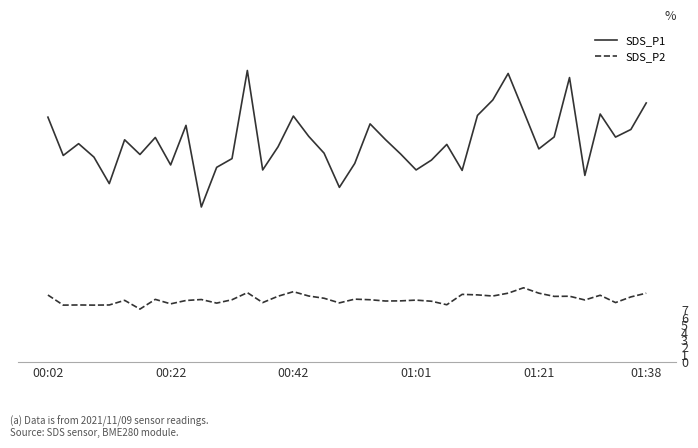

True or false: SDS_P2 and SDS_P1 intersect in this chart.

False